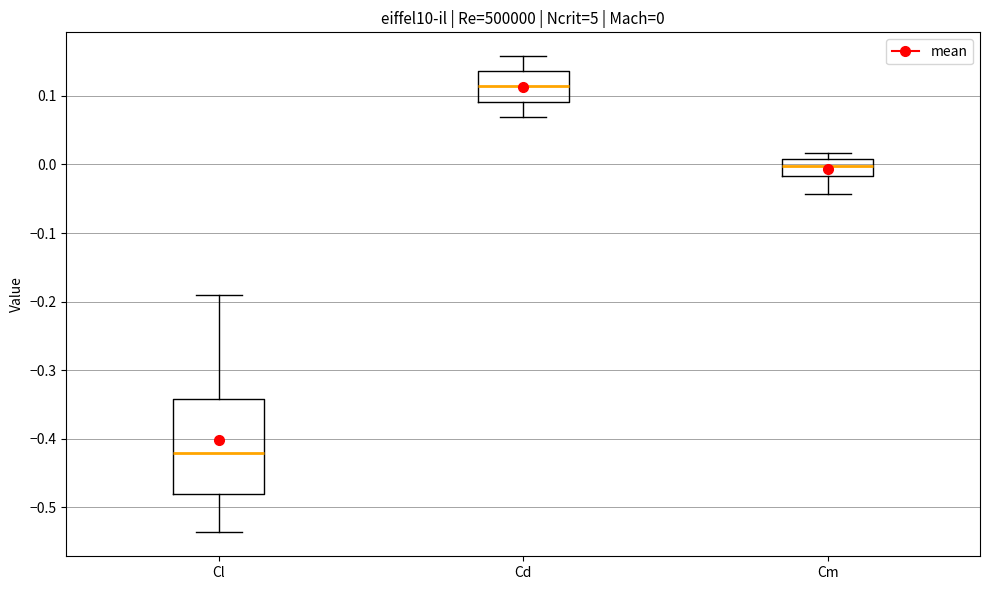

Comparing the boxes themselves (not the whiskers), which one is the tallest?

Cl